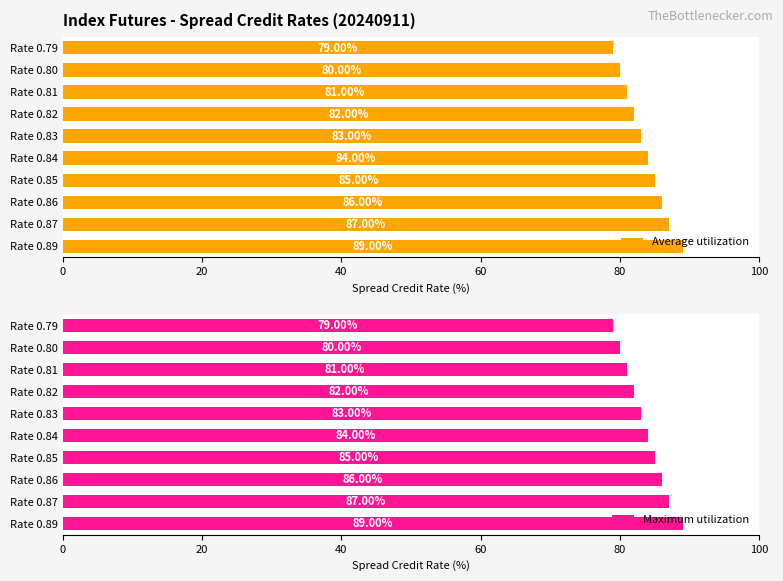

Is it true that Average utilization equals 132 at Rate 0.86?

False